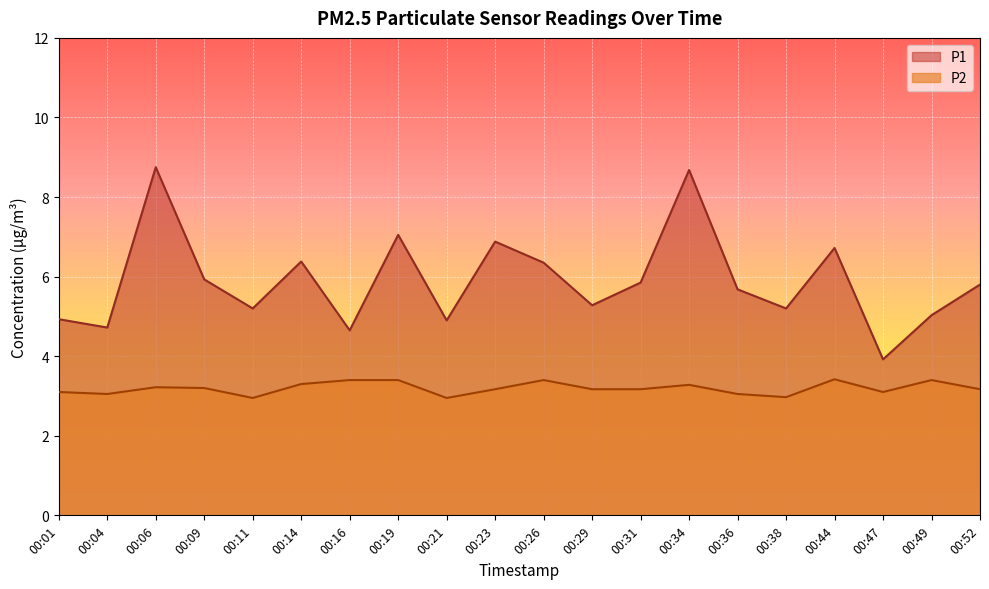

What is the total value across all series at 00:31?

9.0